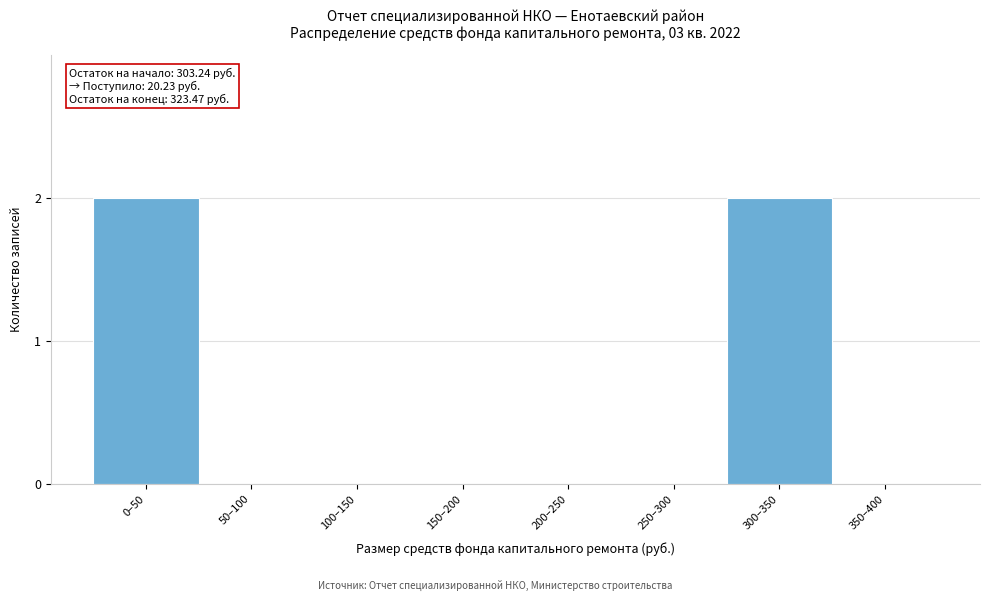

Reading left to right, what are all the values shown in this chart?

0–50=2	50–100=0	100–150=0	150–200=0	200–250=0	250–300=0	300–350=2	350–400=0